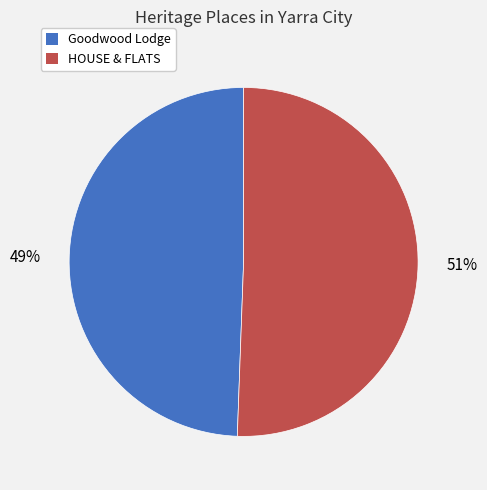

How many slices are in this pie chart?

2